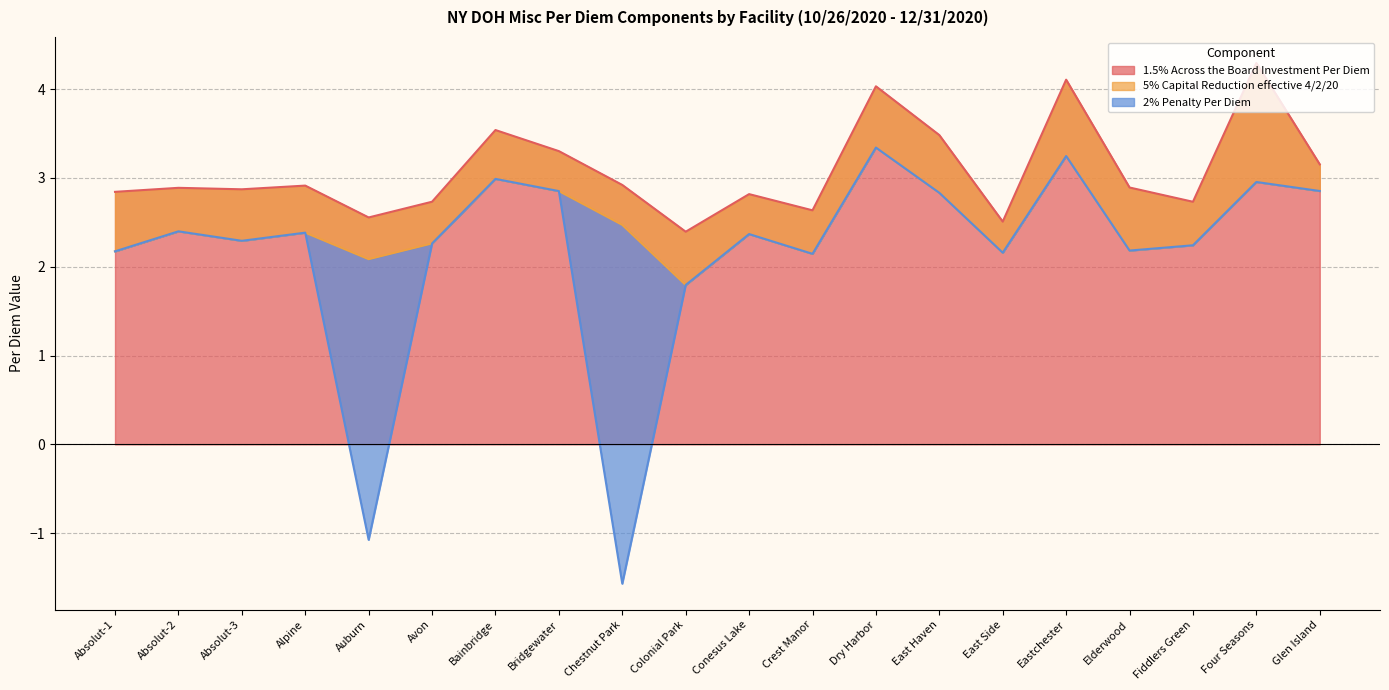

Between East Haven and Avon, which is larger?

East Haven